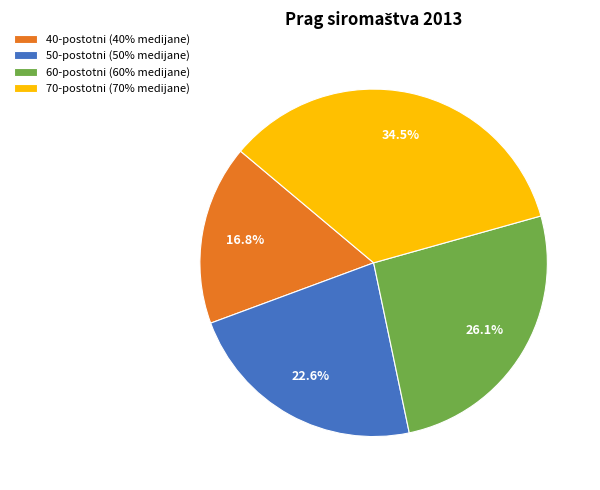

How much of the chart is everything except 50-postotni (50% medijane)?

77.4%